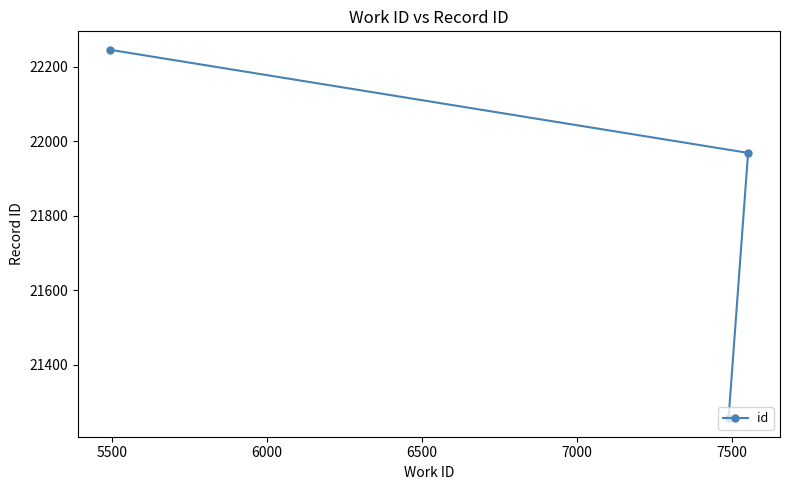

What is the smallest value displayed?

21256